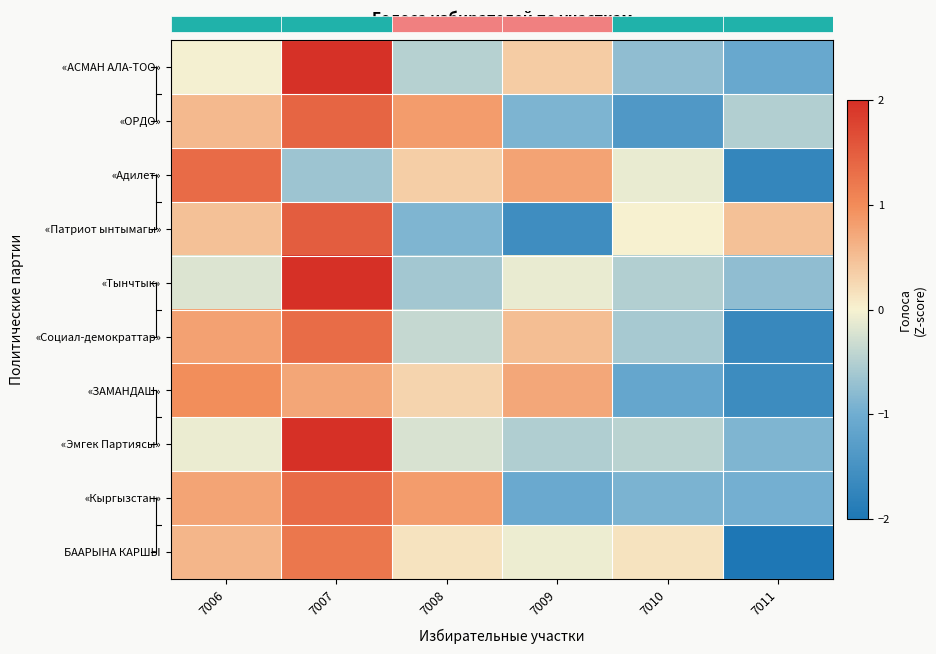

What is the spread (max minus min) of values at 7010?

1.5